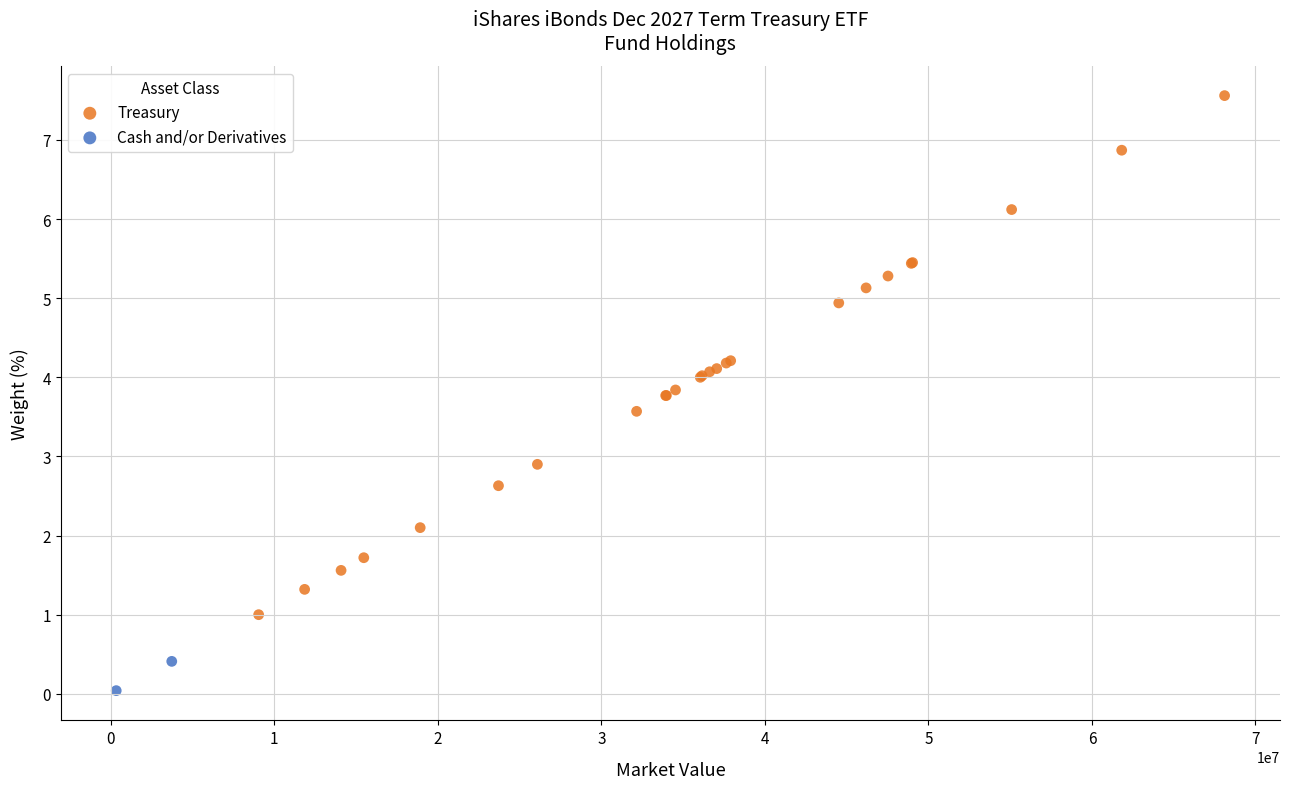

What are all the series names shown in the legend?

Treasury, Cash and/or Derivatives